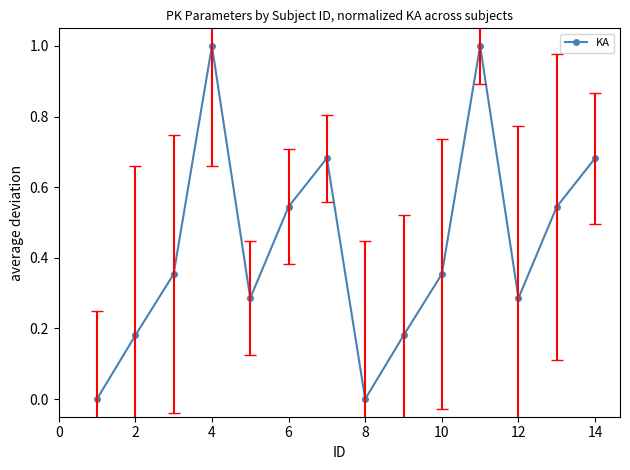

Is this an area chart (filled region under the line)?

No